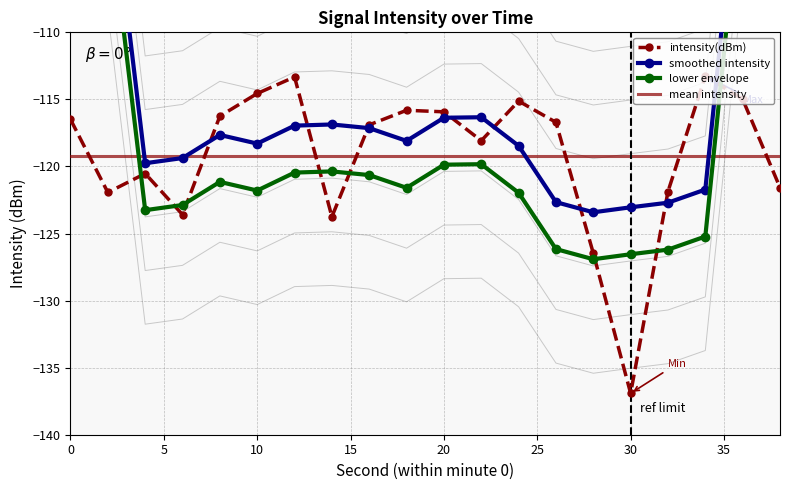

List the labels in order of value, largest first.

34, 12, 10, 36, 24, 18, 20, 8, 0, 26, 16, 22, 4, 38, 32, 2, 6, 14, 28, 30